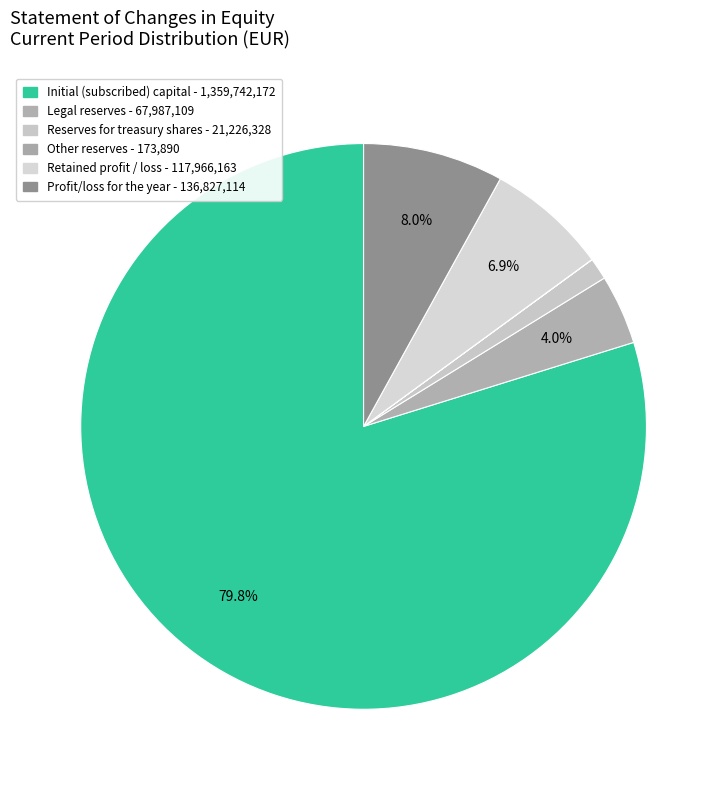

To the nearest percent, what is the combined percentage of Other reserves and Legal reserves?

4%